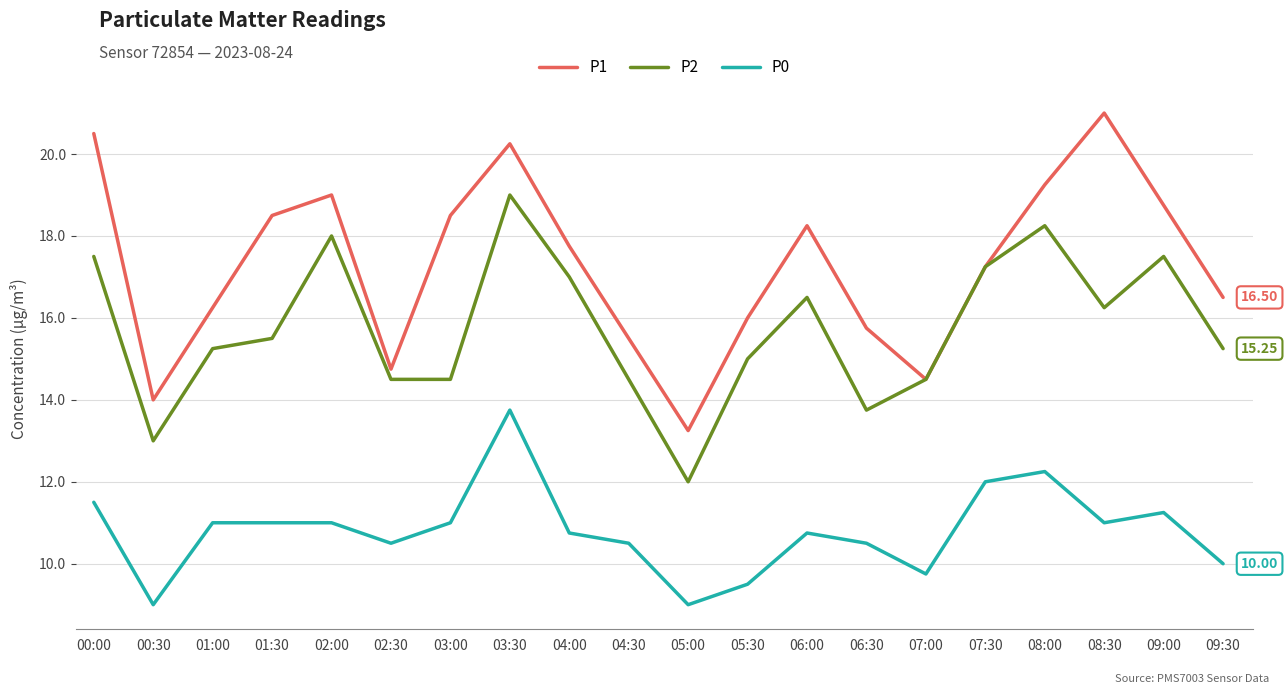

Rank the series at 02:00 from highest to lowest value.

P1, P2, P0